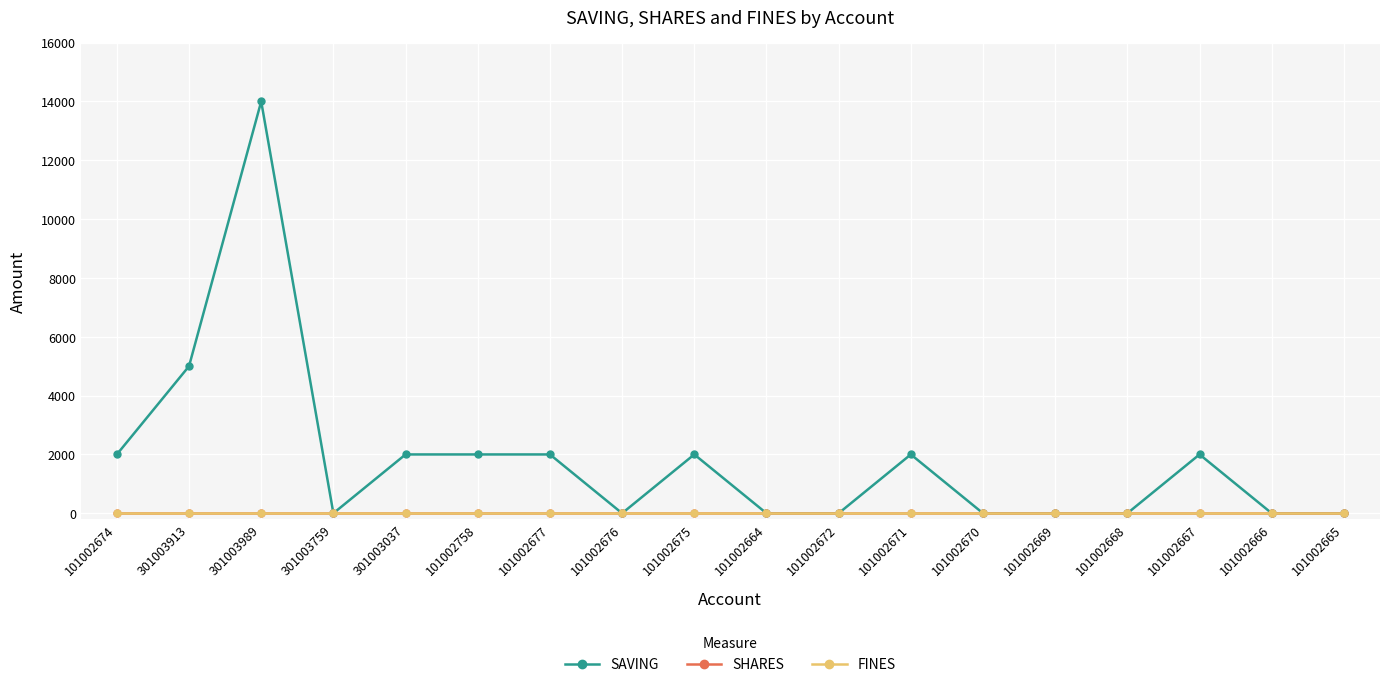

Where is SHARES nearest to the value 0?

101002674